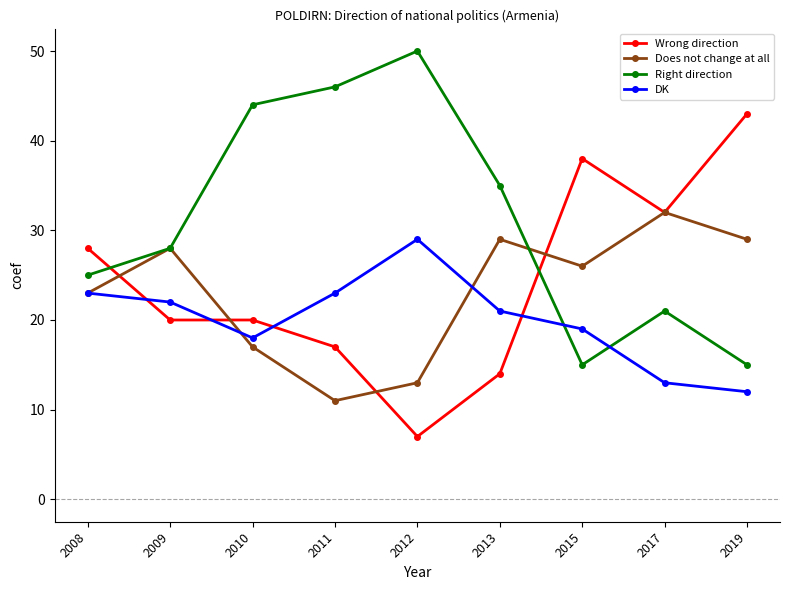

Is the value of DK at 2013 greater than the value of Right direction at 2013?

No